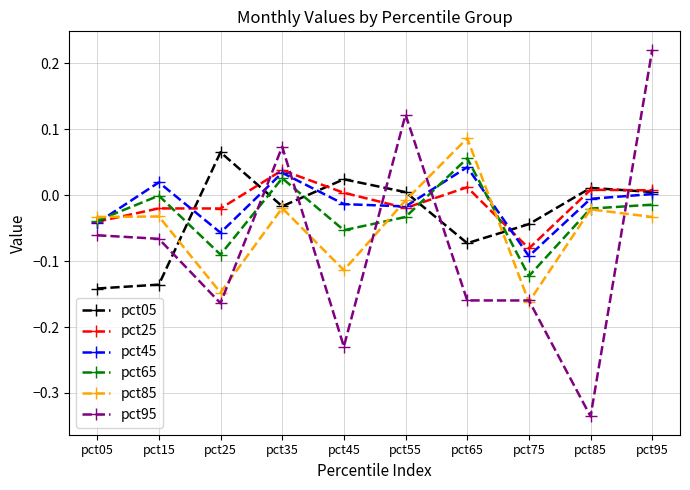

The pct25 series shows 0.0 at pct85. True or false?

True